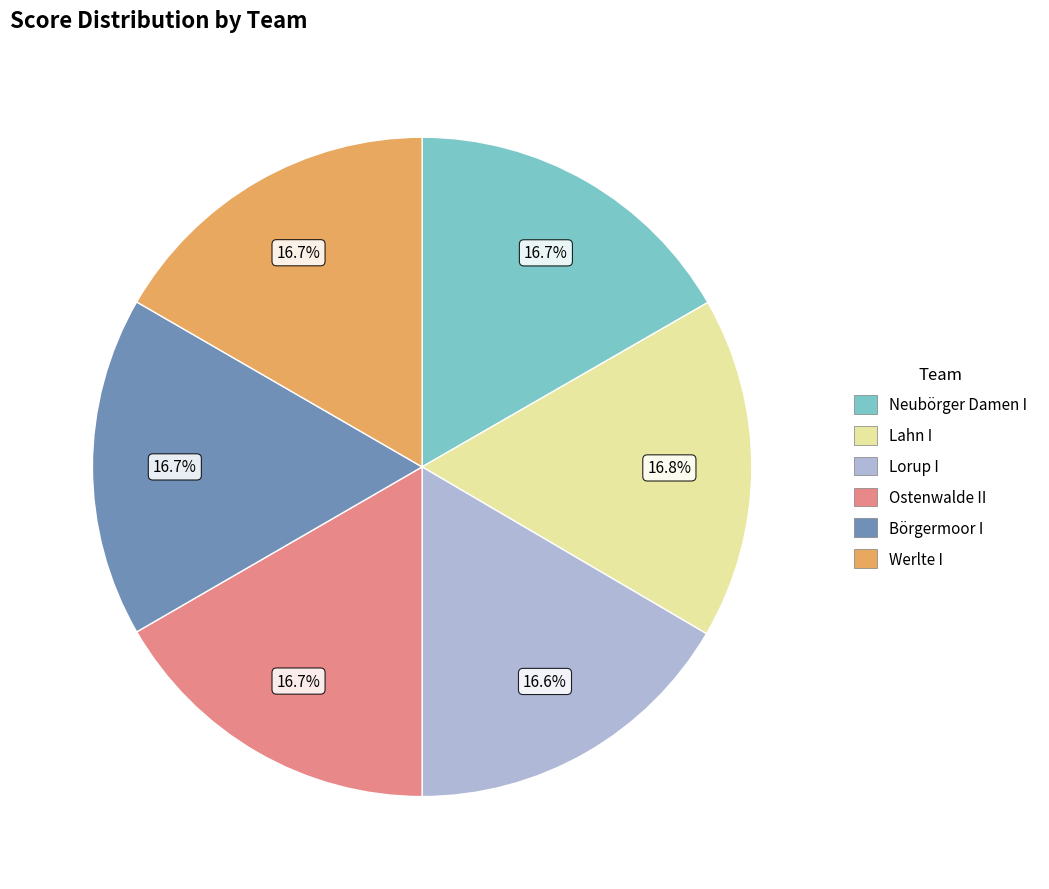

Is Börgermoor I the majority of the pie?

No